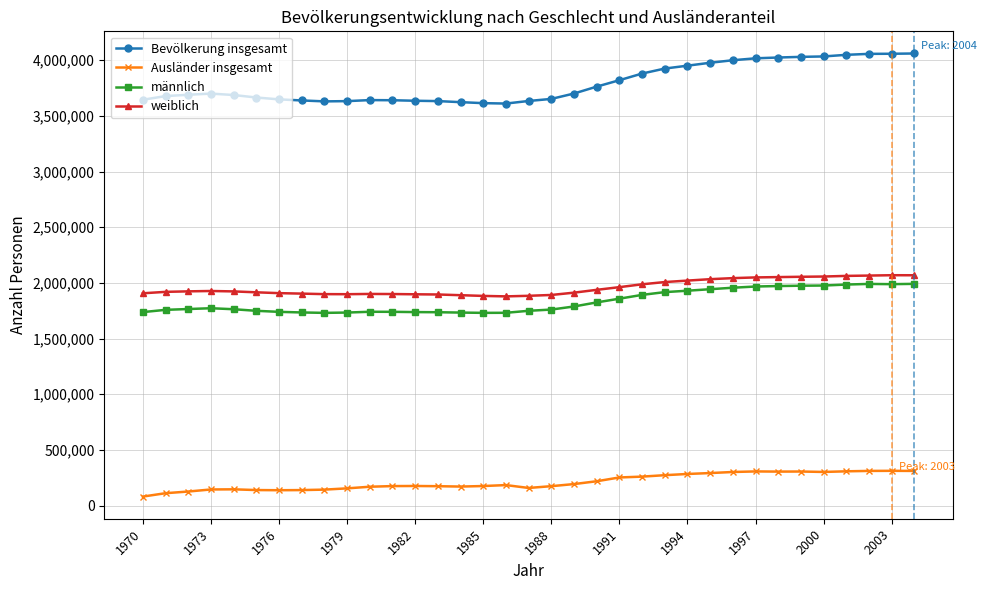

Rank the series by their maximum value, from lowest to highest.

Ausländer insgesamt, männlich, weiblich, Bevölkerung insgesamt